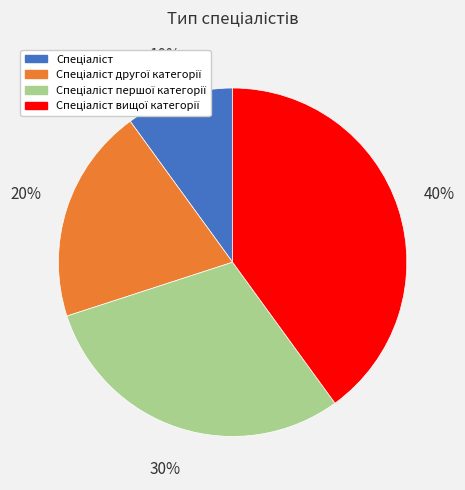

To the nearest percent, what is the difference between the largest and smallest slice percentages?

30%